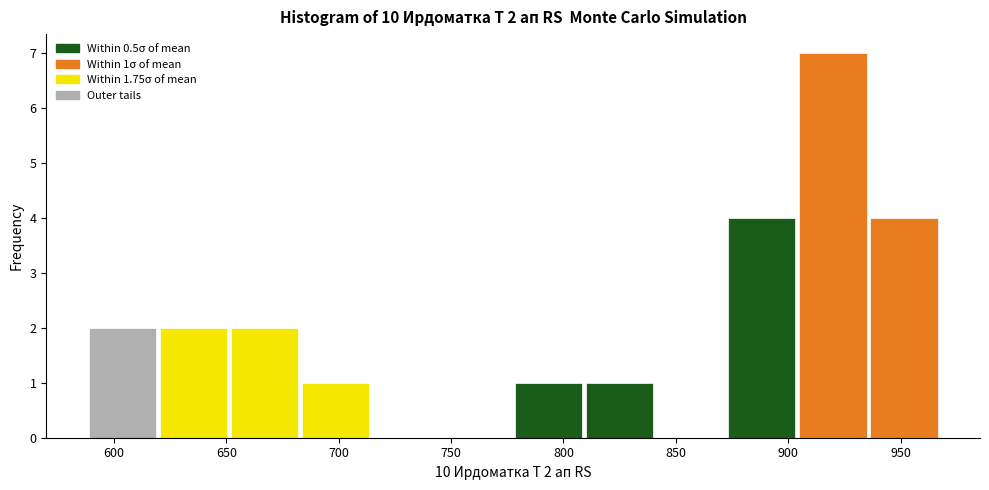

Over which range of the x-axis is the bar tallest?

905 to 935